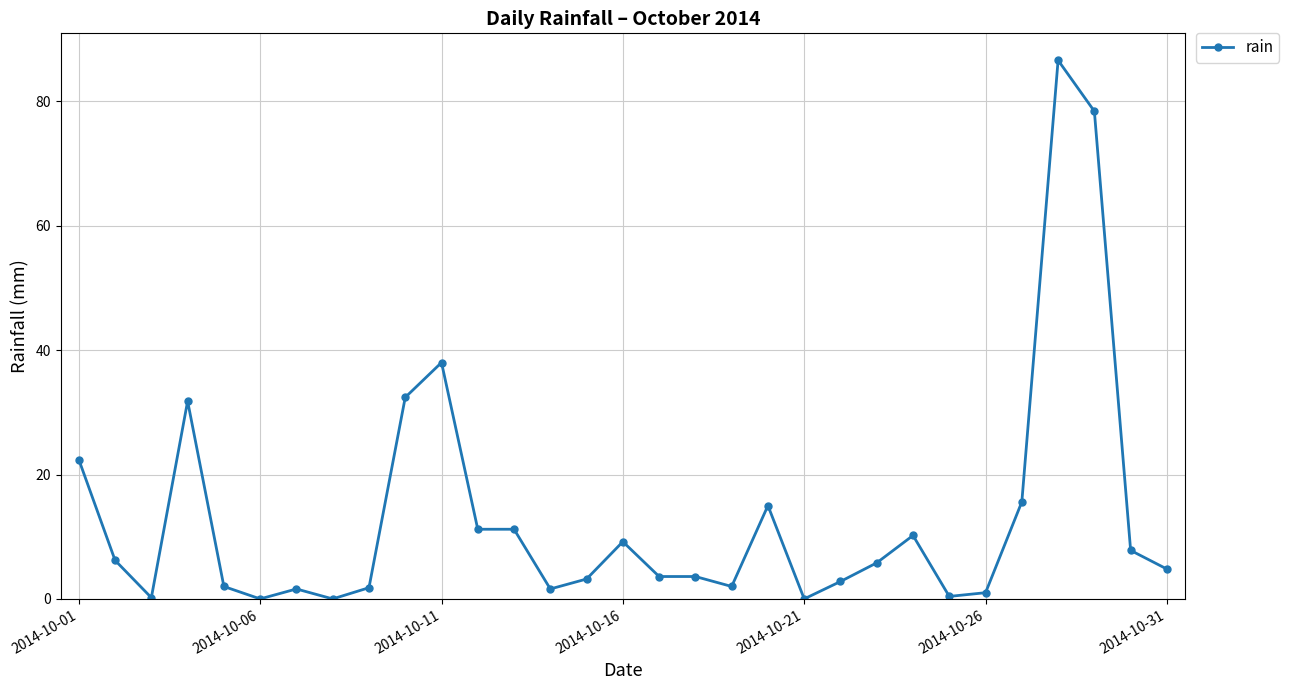

What is the value of the 1st point from the left?

22.4